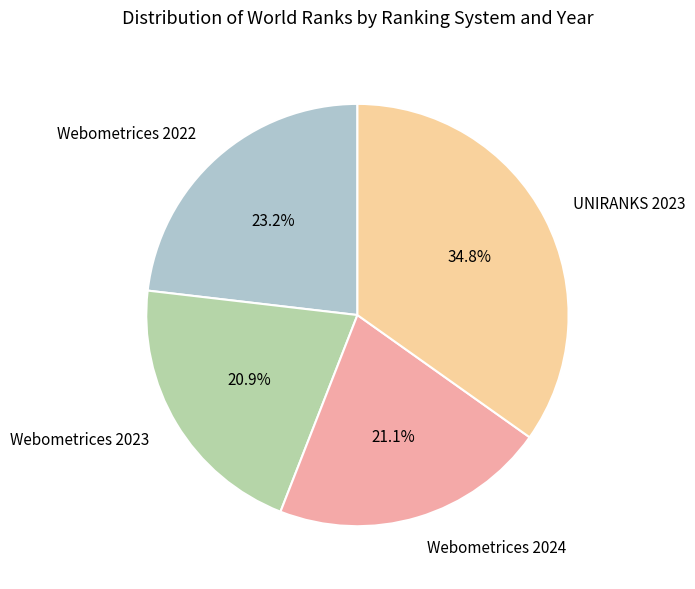

To the nearest percent, what percentage of the pie is Webometrices 2023?

21%